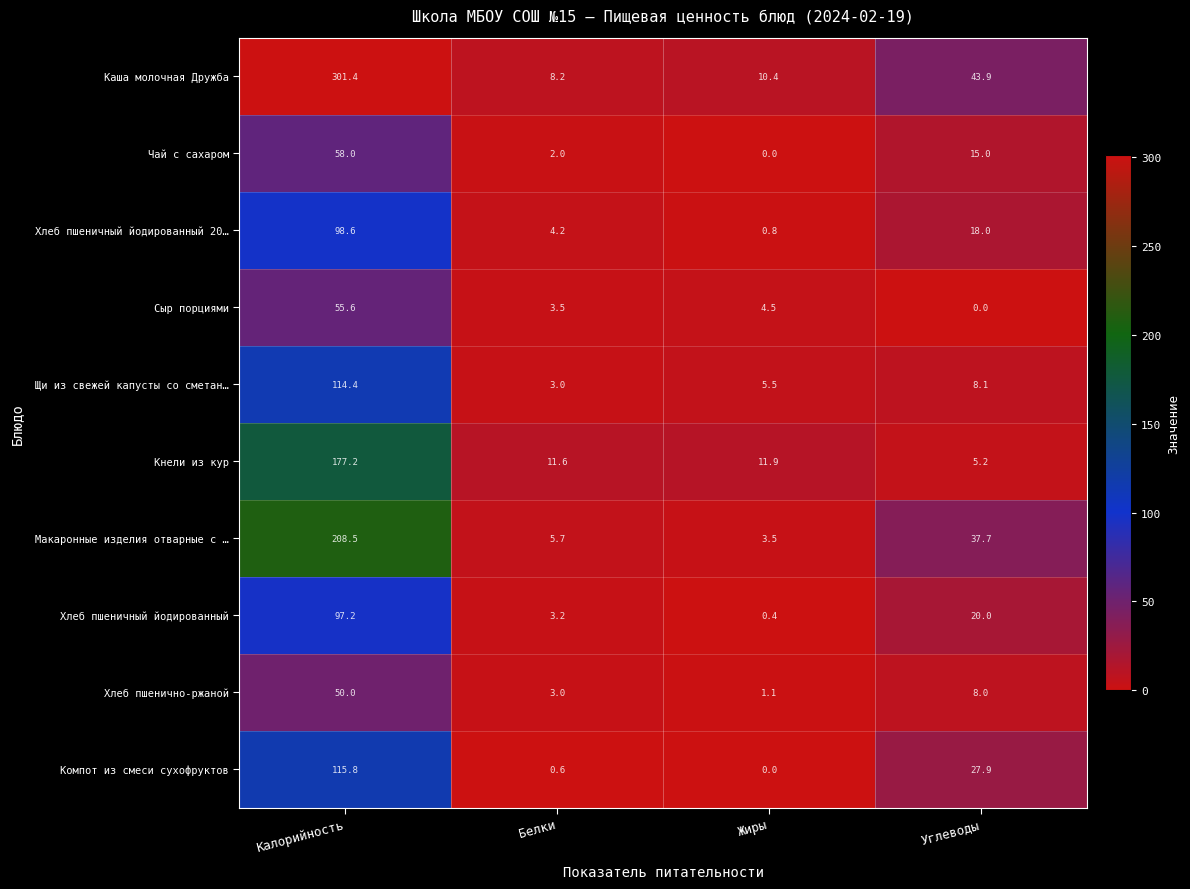

What is the difference between the Компот из смеси сухофруктов values at Белки and Углеводы?

27.3